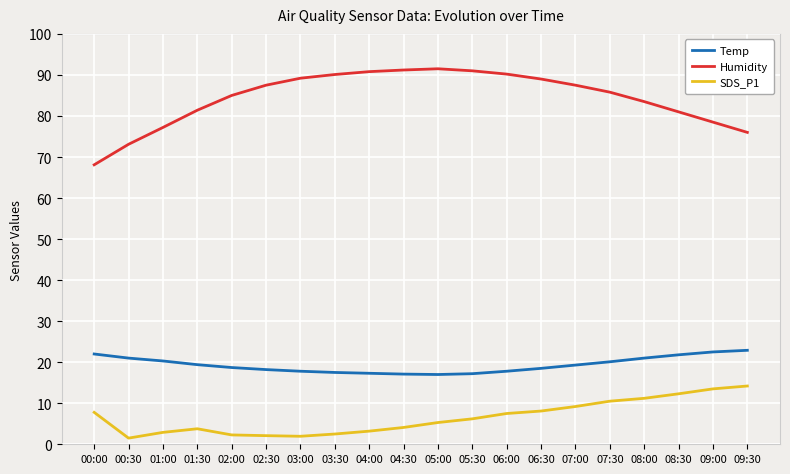

Which series has the widest spread of values?

Humidity